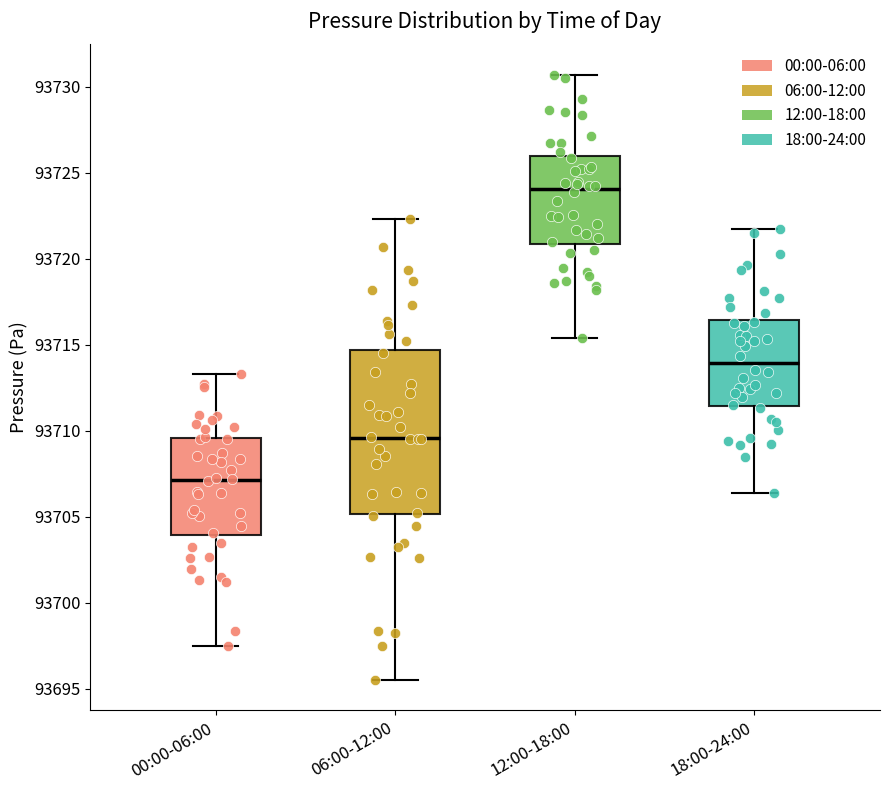

Which box is the tallest, from its lower edge to its upper edge?

06:00-12:00